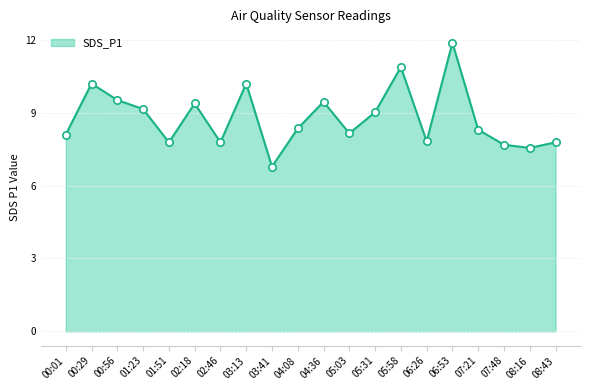

Between 03:41 and 07:21, which is larger?

07:21